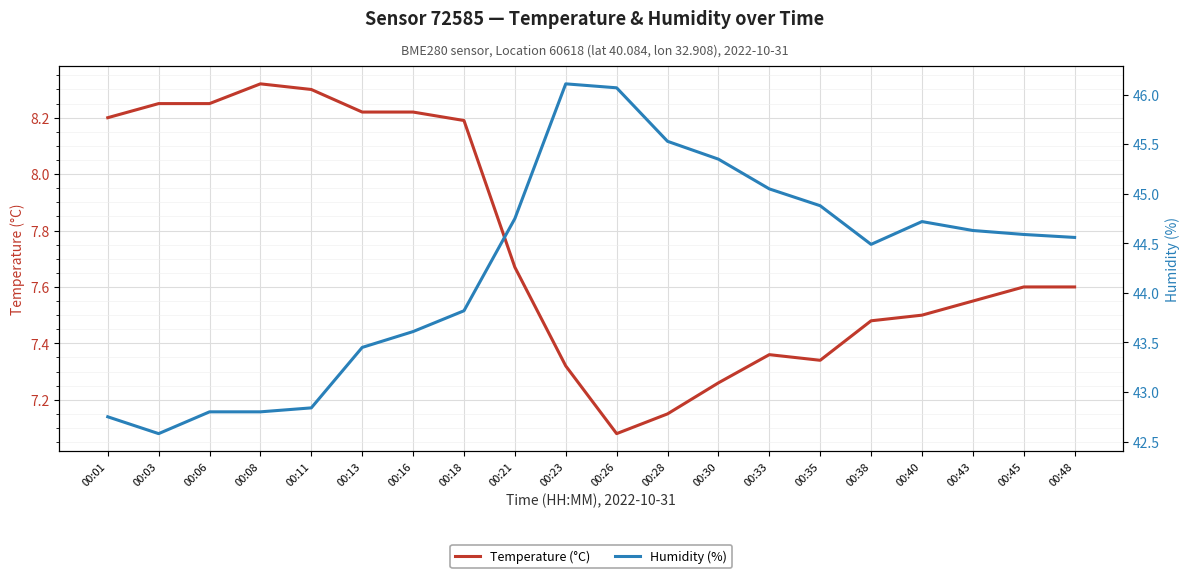

Between 00:16 and 00:35, which series saw the biggest shift?

Humidity (%)